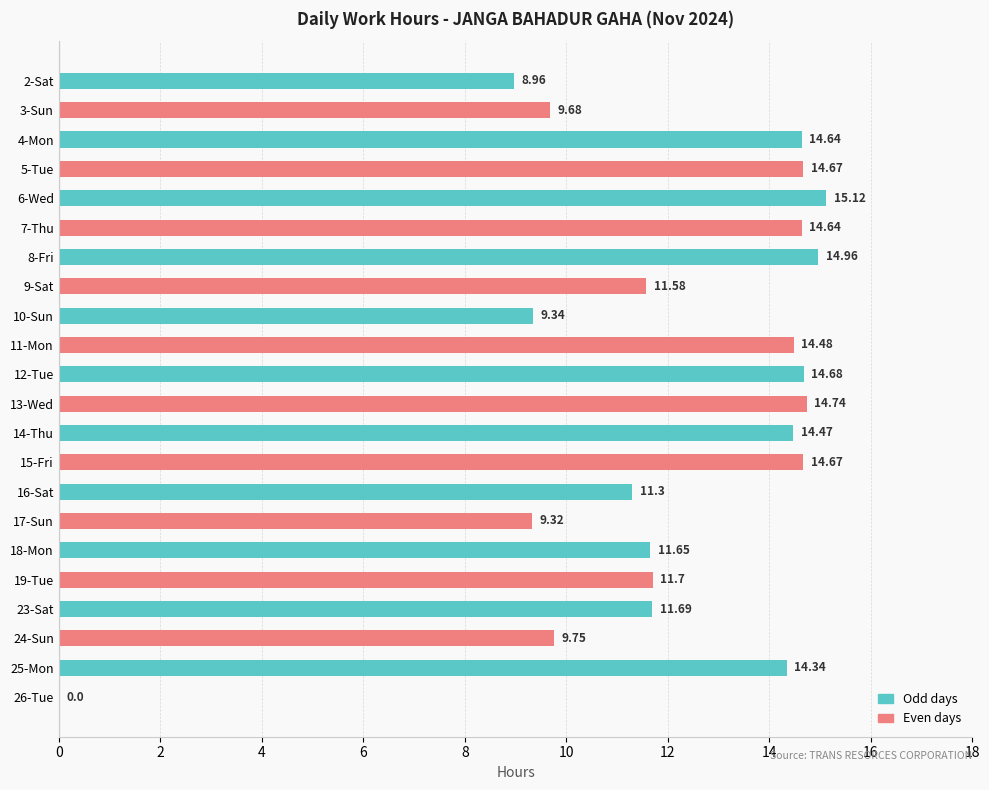

Between 3-Sun and 7-Thu, which is larger?

7-Thu